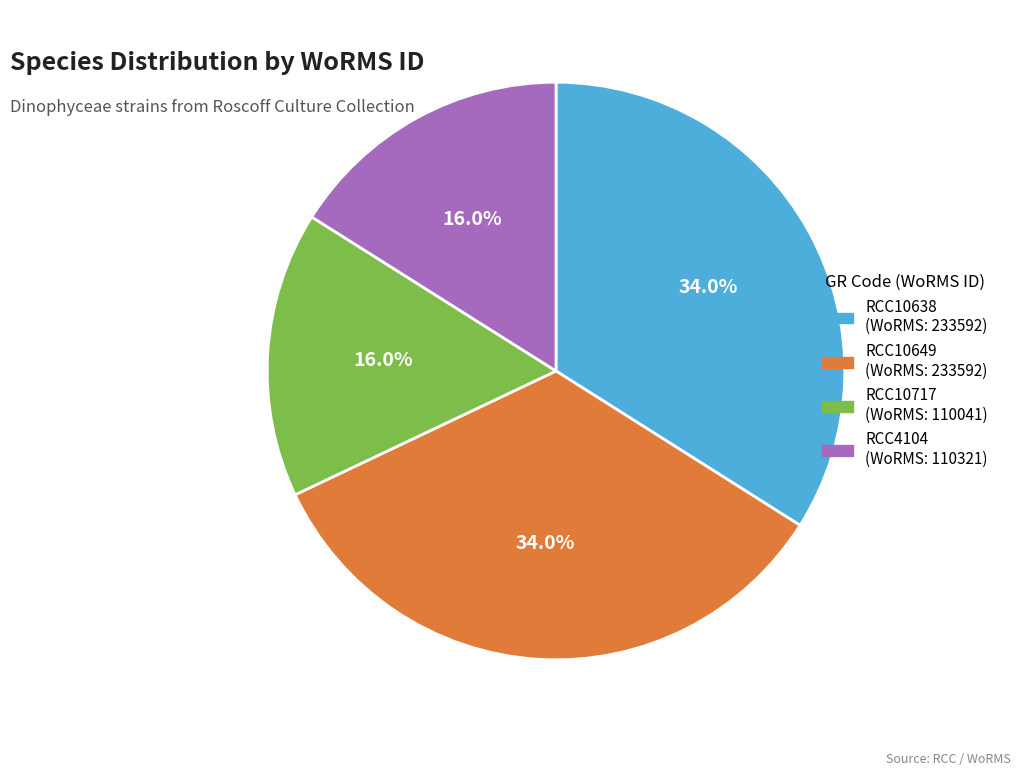

To the nearest percent, what percentage of the pie is RCC10638?

34%